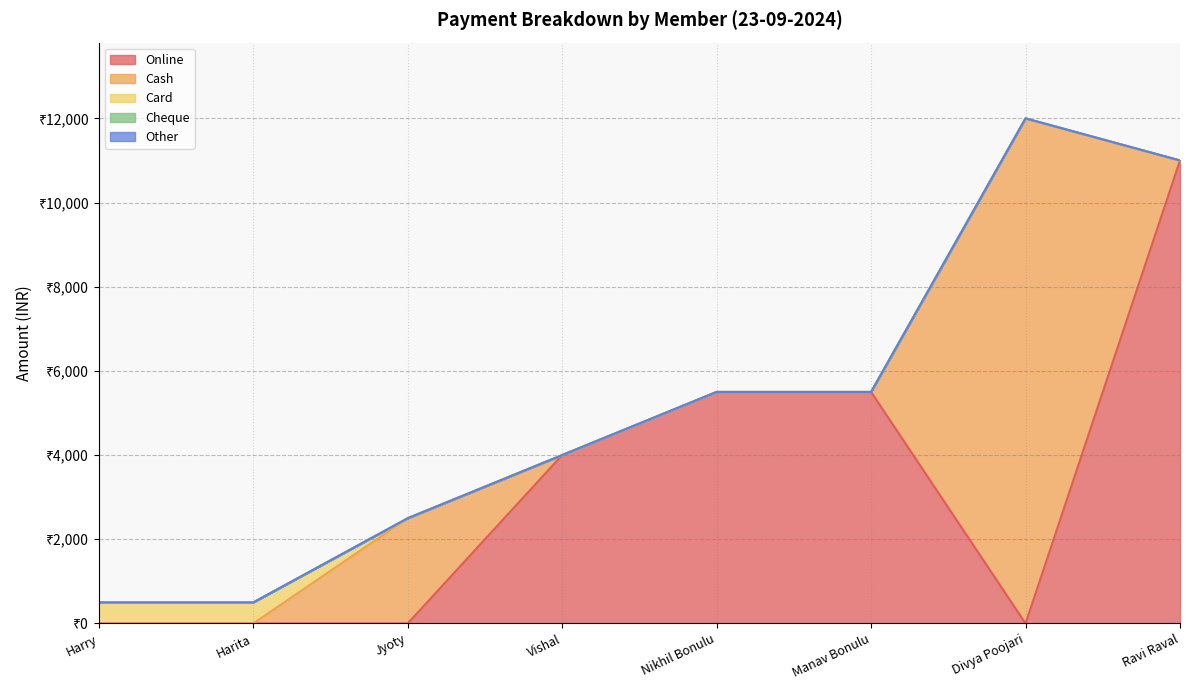

True or false: Online and Other cross at least once.

False